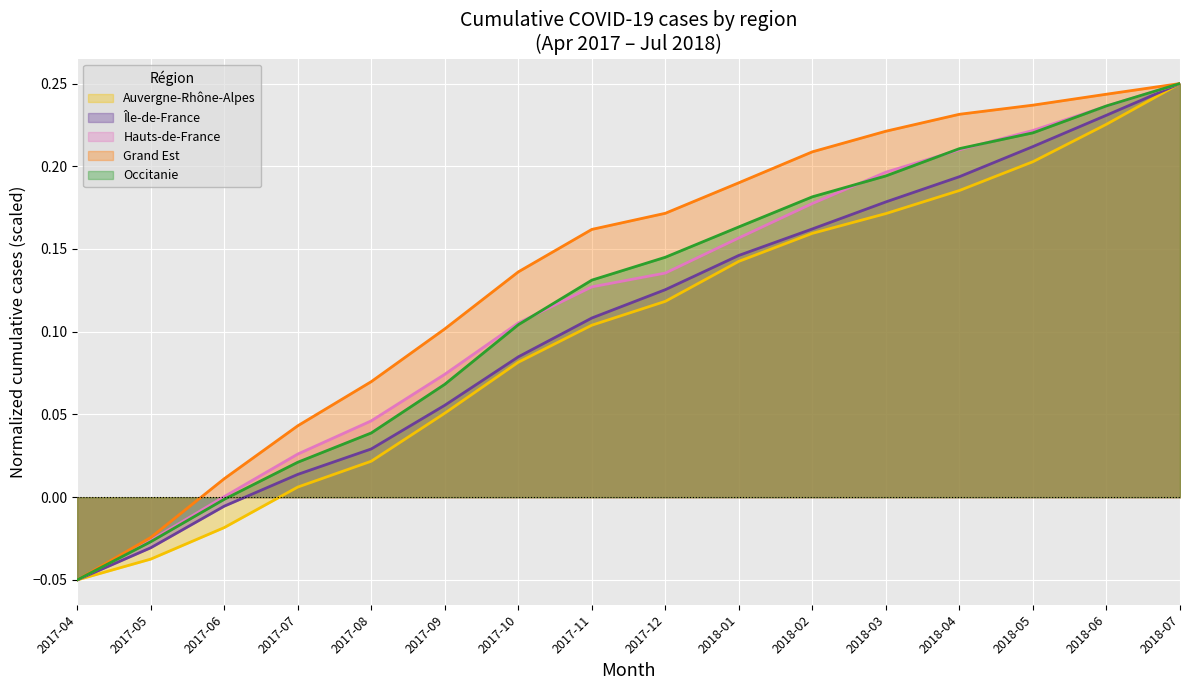

Which series has the largest total across all categories?

Grand Est